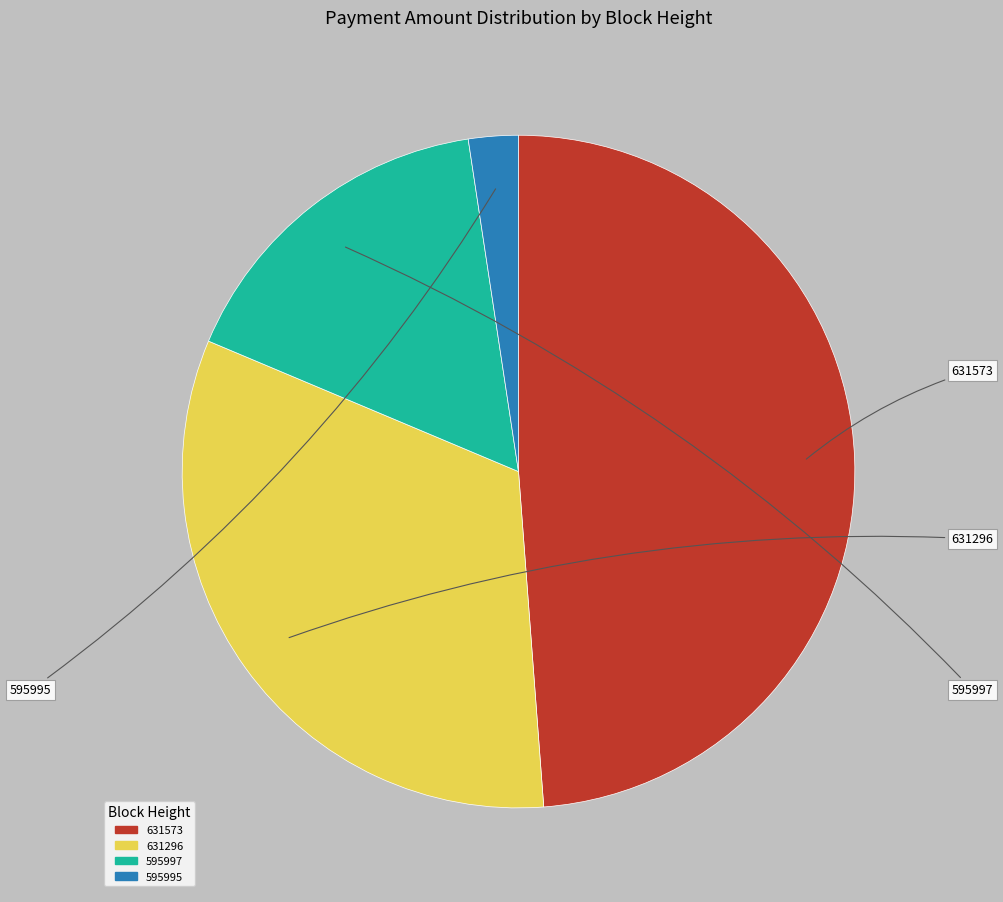

How many segments does this pie chart have?

4